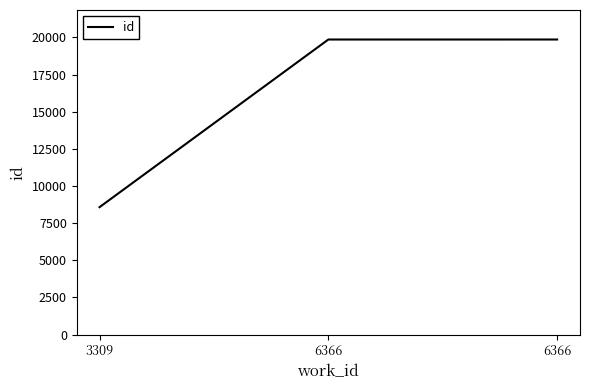

What is the ratio of the value at 3309 to the value at 6366?

0.4